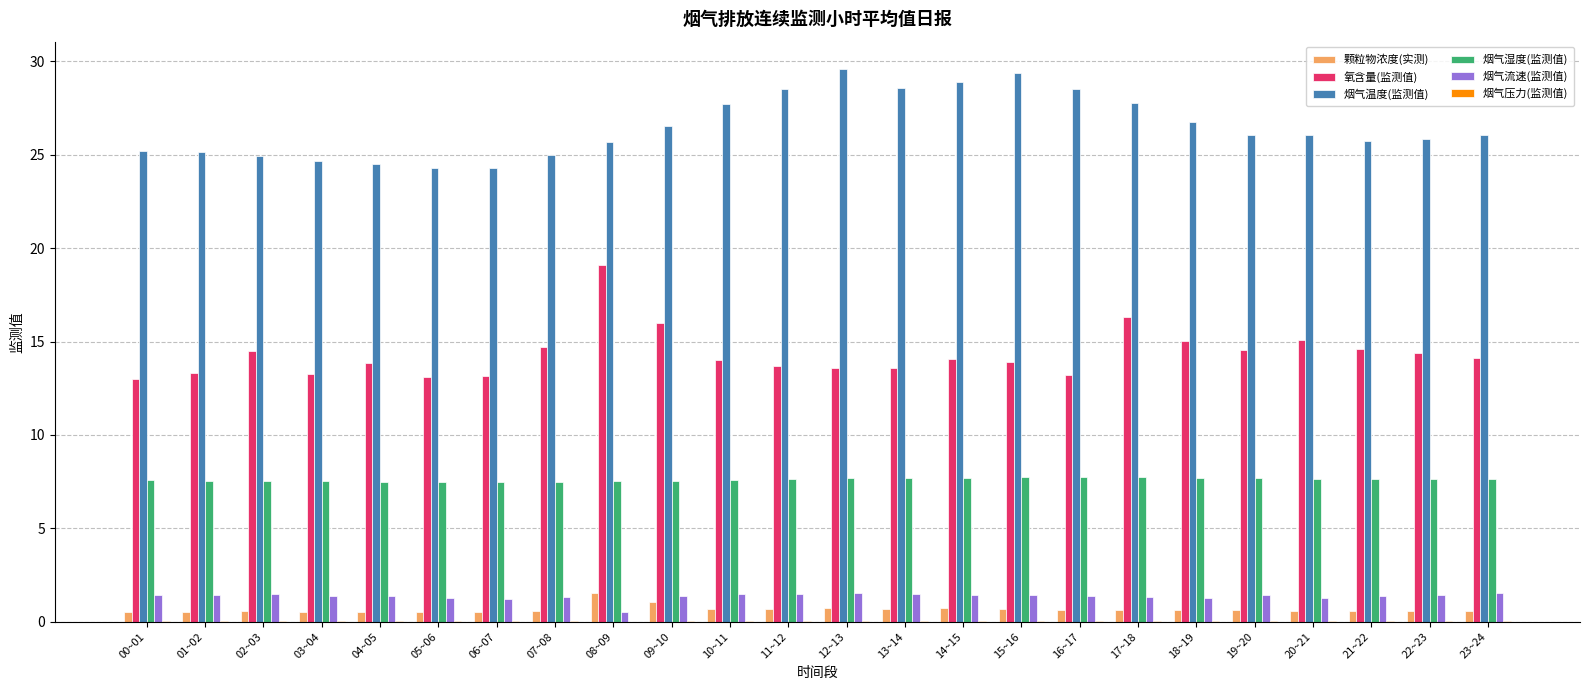

What is the highest value of the 烟气流速(监测值) series?

1.6